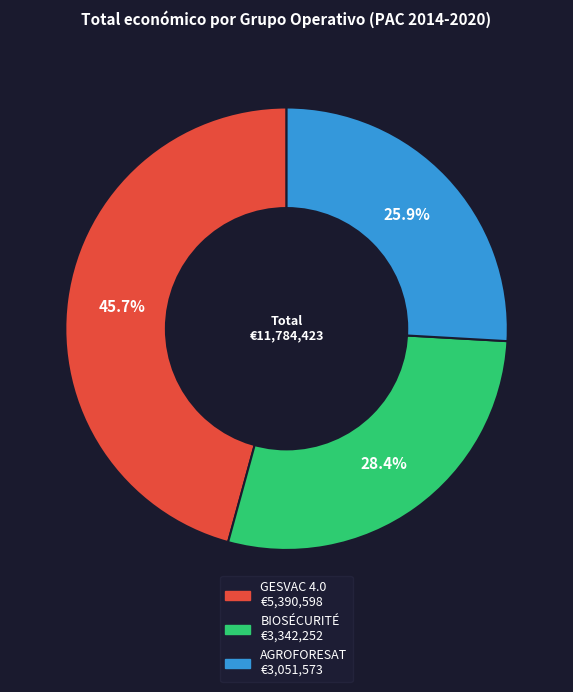

Approximately how many times larger is the value at BIOSÉCURITÉ compared to AGROFORESAT?

1.1